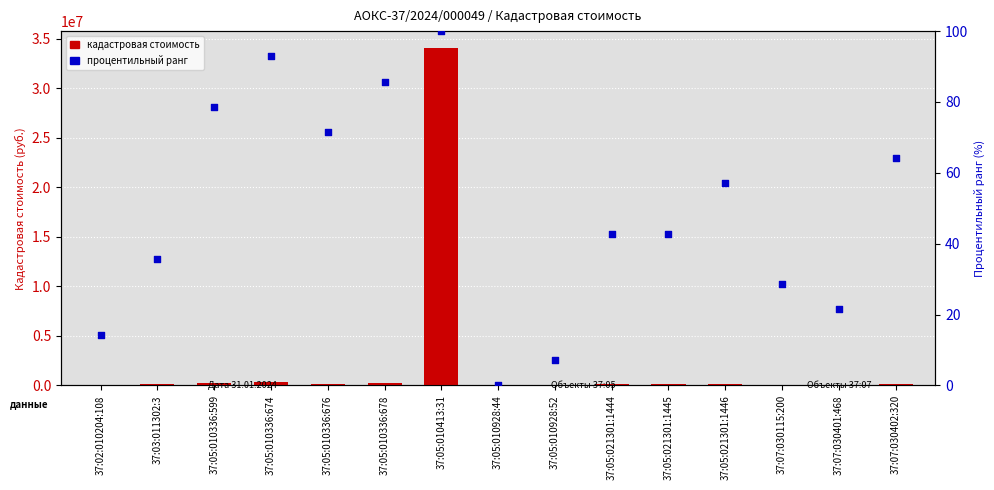

At which category is the sum across all series the highest?

37:05:010413:31